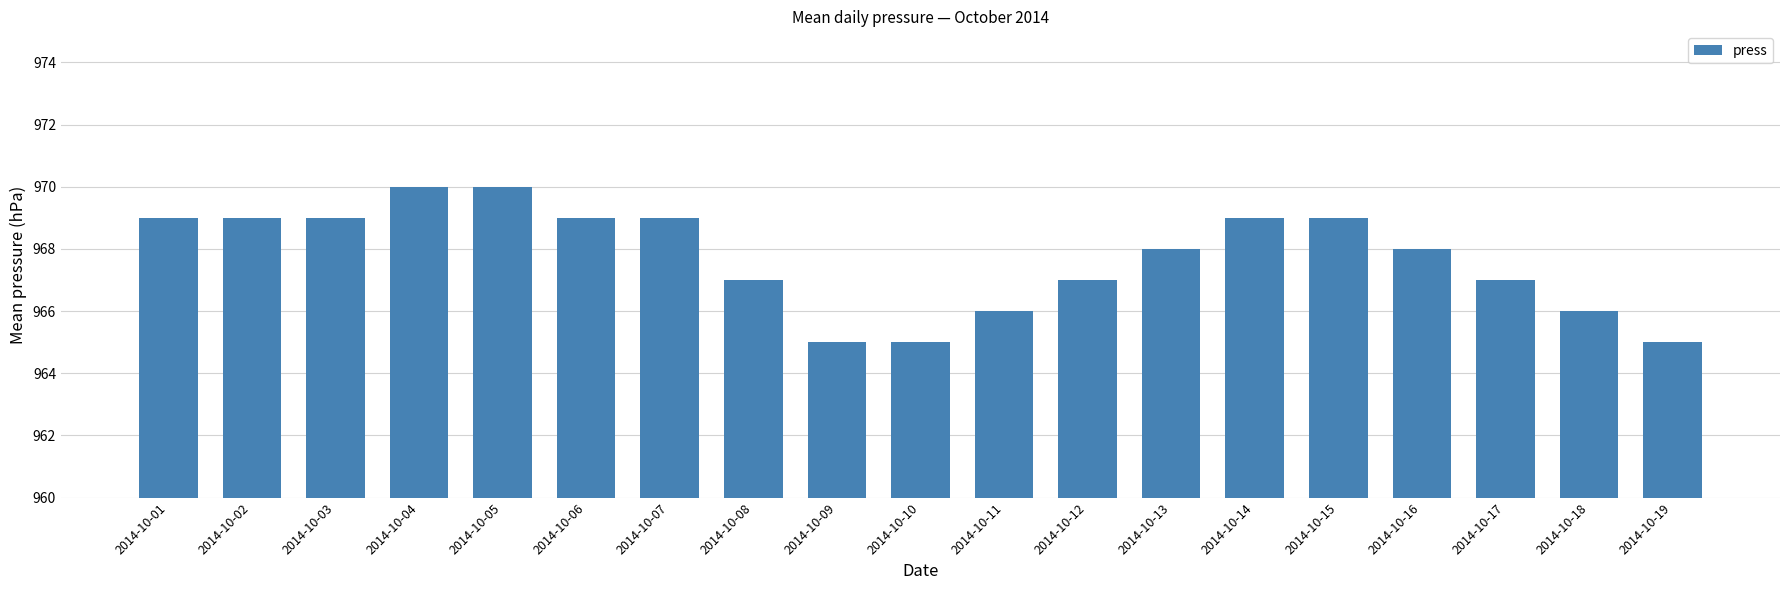

Are the bars grouped side by side (vs. stacked)?

No